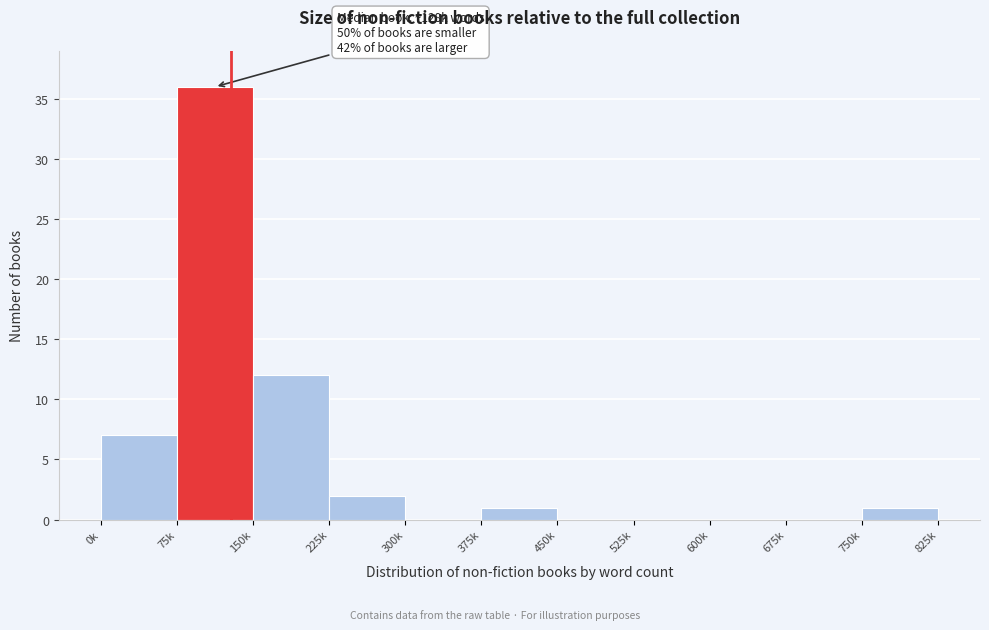

Reading left to right, what are all the values shown in this chart?

0k=7	75k=36	150k=12	225k=2	300k=0	375k=1	450k=0	525k=0	600k=0	675k=0	750k=1